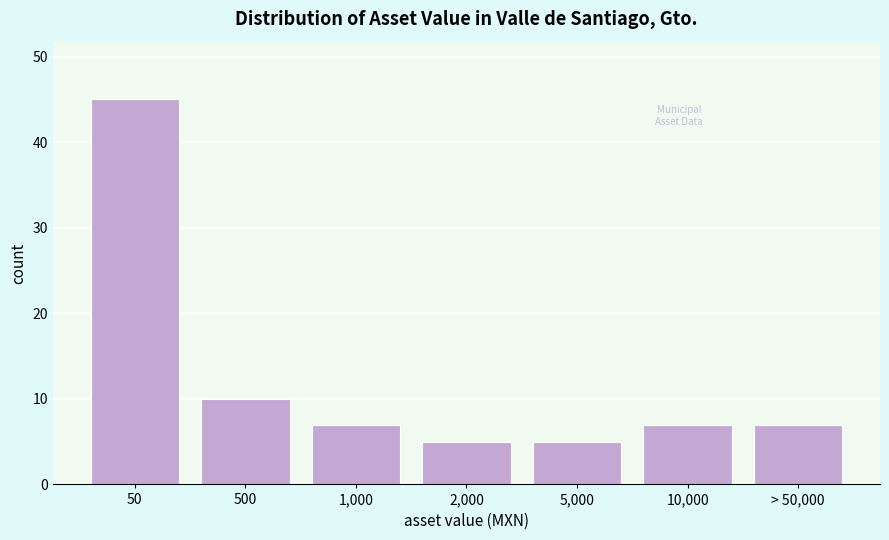

Reading left to right, transcribe all the data shown in this chart.

45	10	7	5	5	7	7